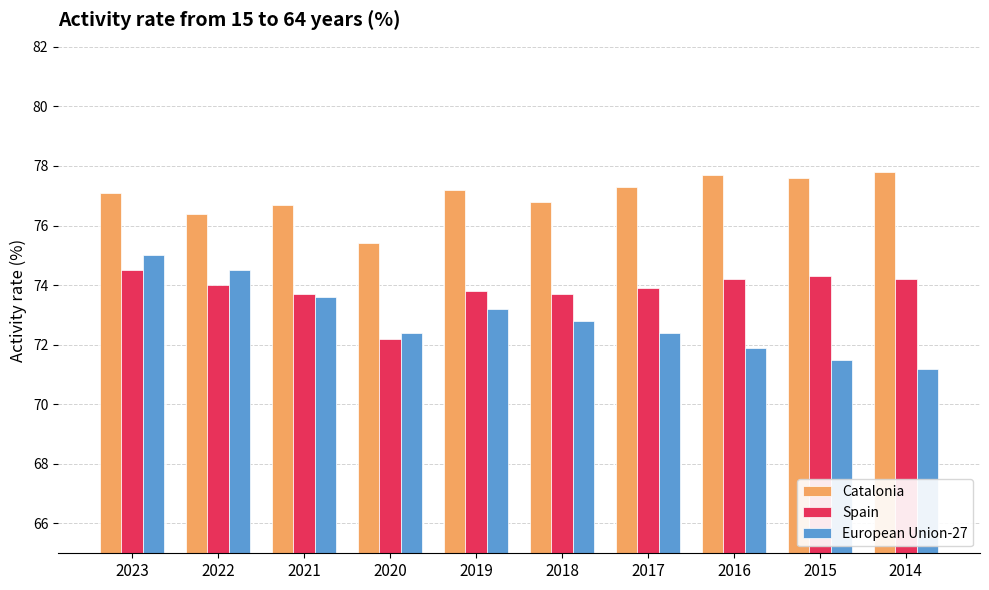

At how many categories does at least one series exceed 73?

10